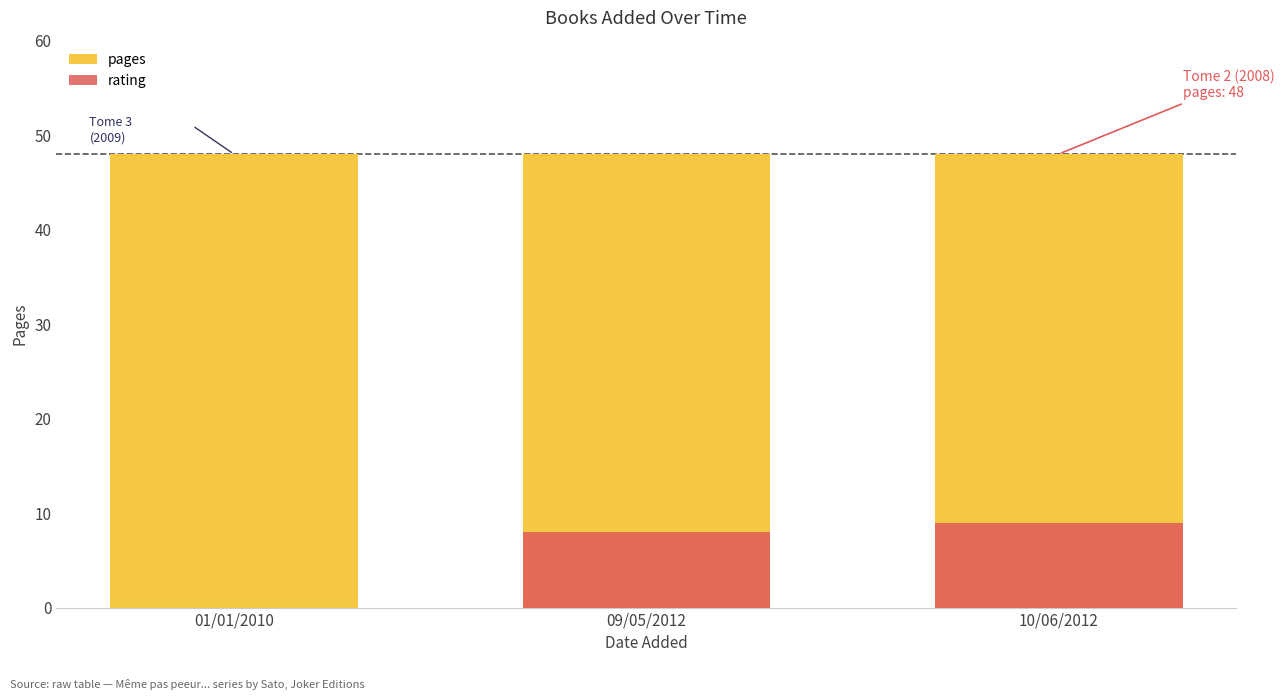

What are all the series names shown in the legend?

pages, rating